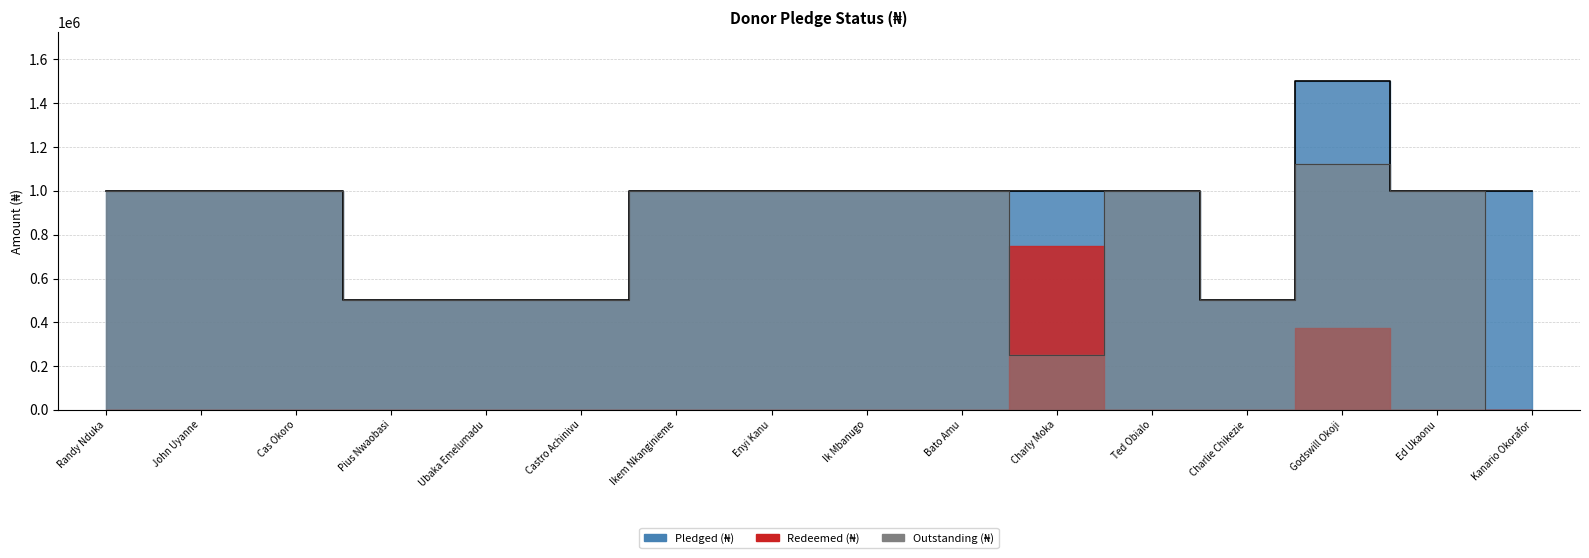

Which series has the largest total across all categories?

Pledged (₦)